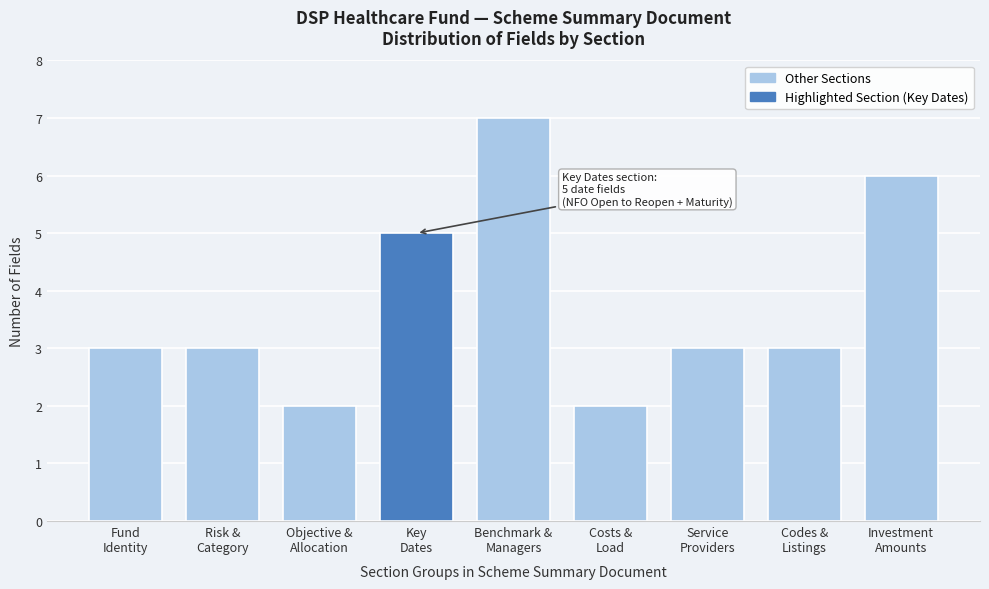

Reading left to right, what are all the values shown in this chart?

3	3	2	5	7	2	3	3	6